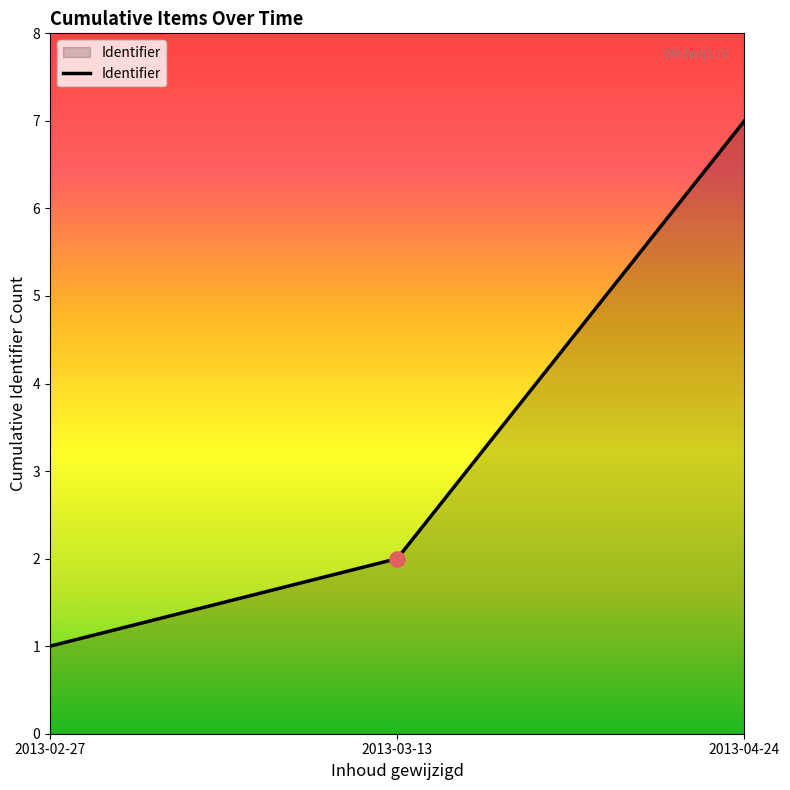

What is the ratio of the value at 2013-03-13 to the value at 2013-04-24?

0.3